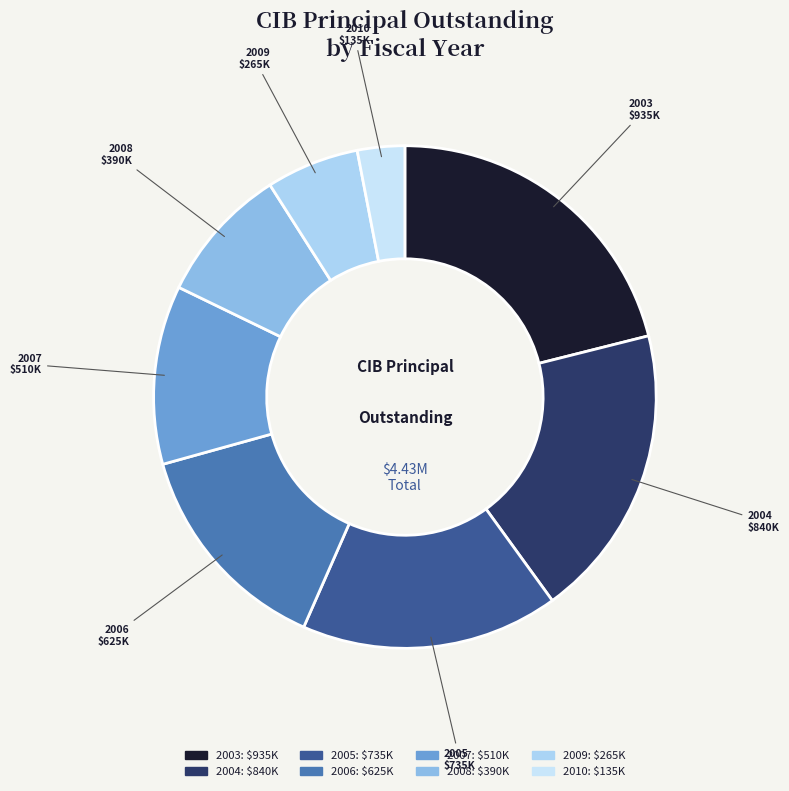

Is there a majority slice in this chart?

No